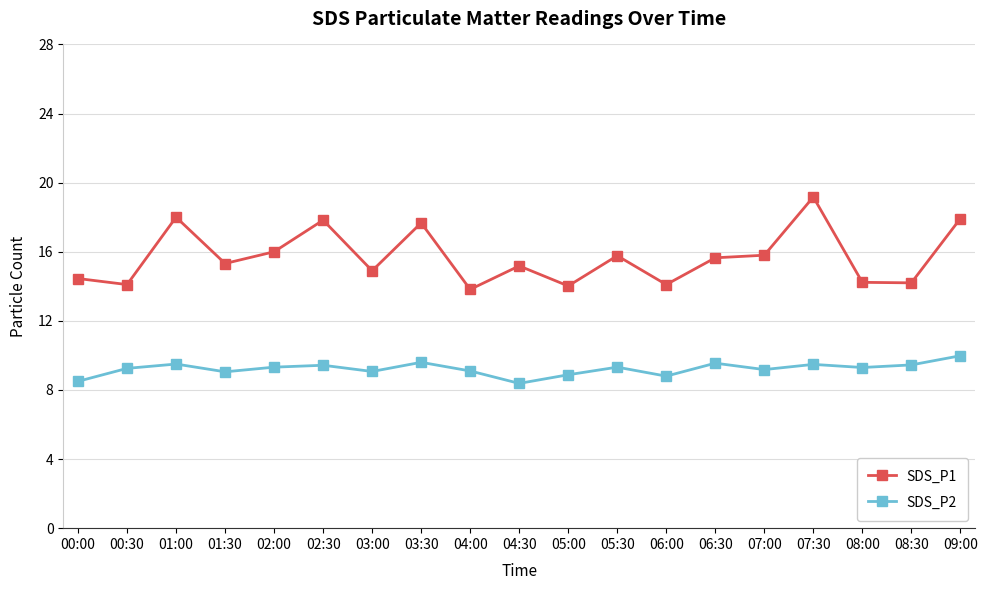

What is the difference between the highest and lowest values at 03:30?

8.1